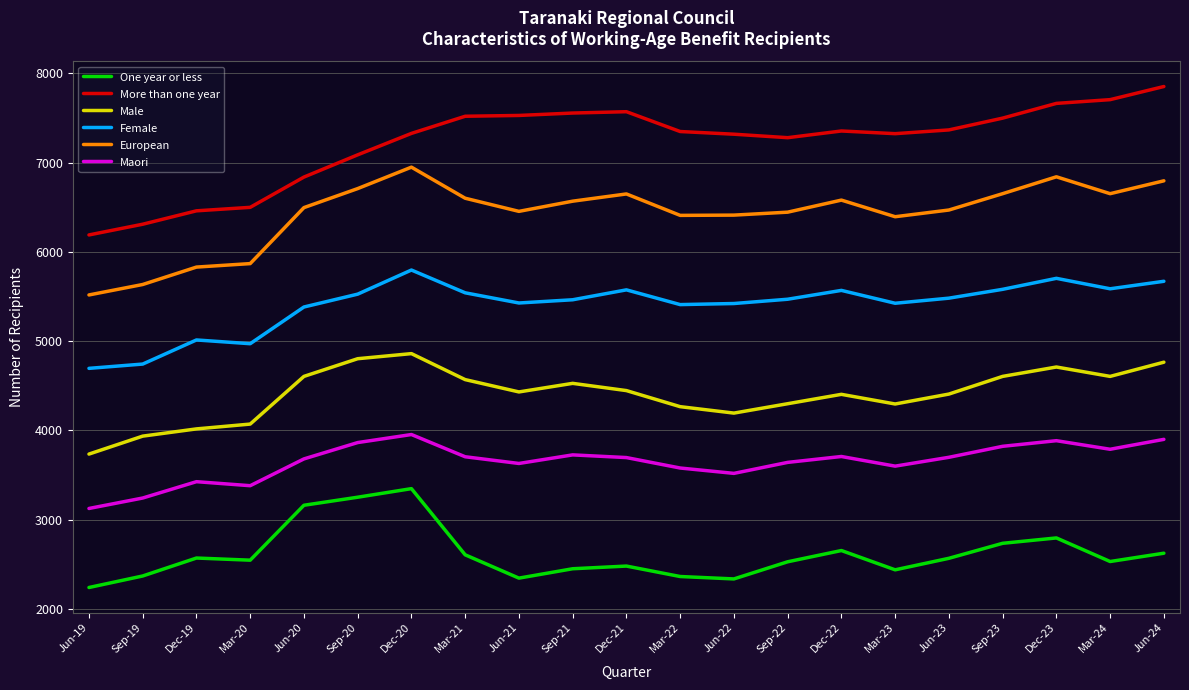

What is the sum of all Male values?

92550